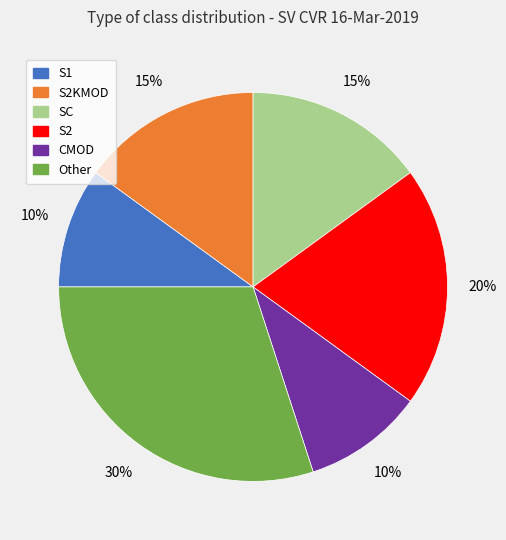

Is there any slice that represents more than half of the pie?

No